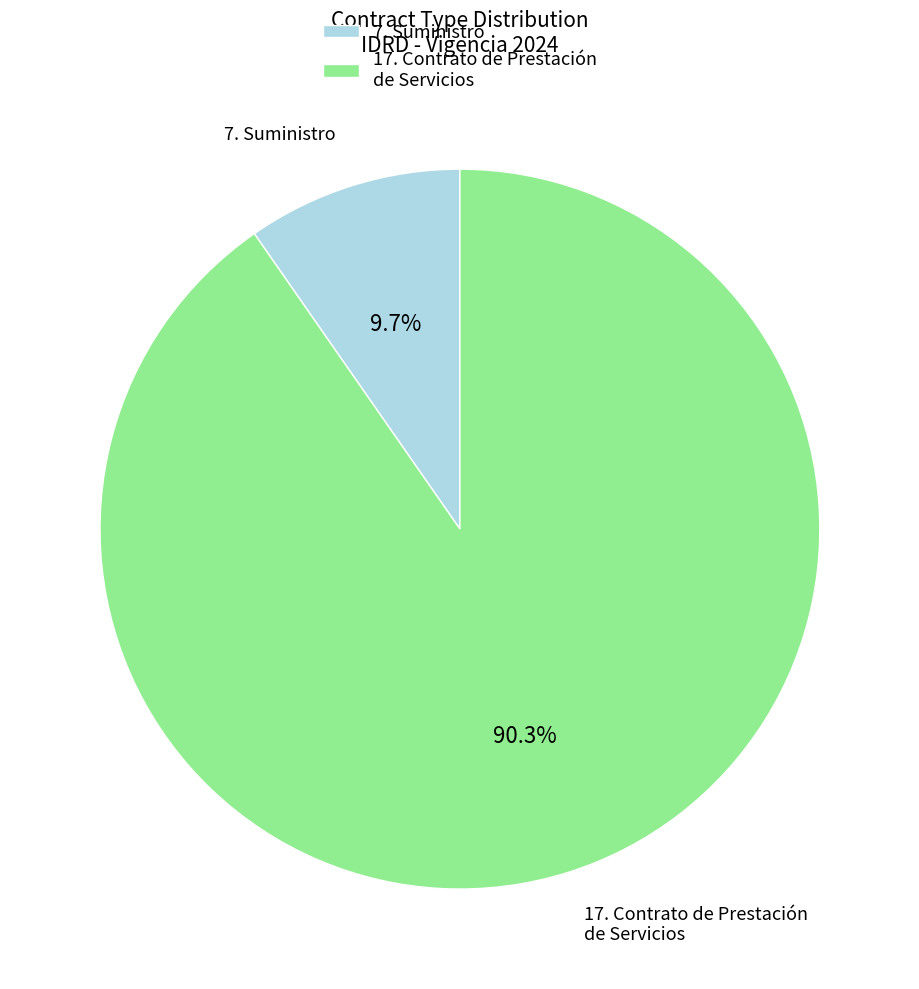

Rank the categories by value from lowest to highest.

7. Suministro, 17. Contrato de Prestación de Servicios